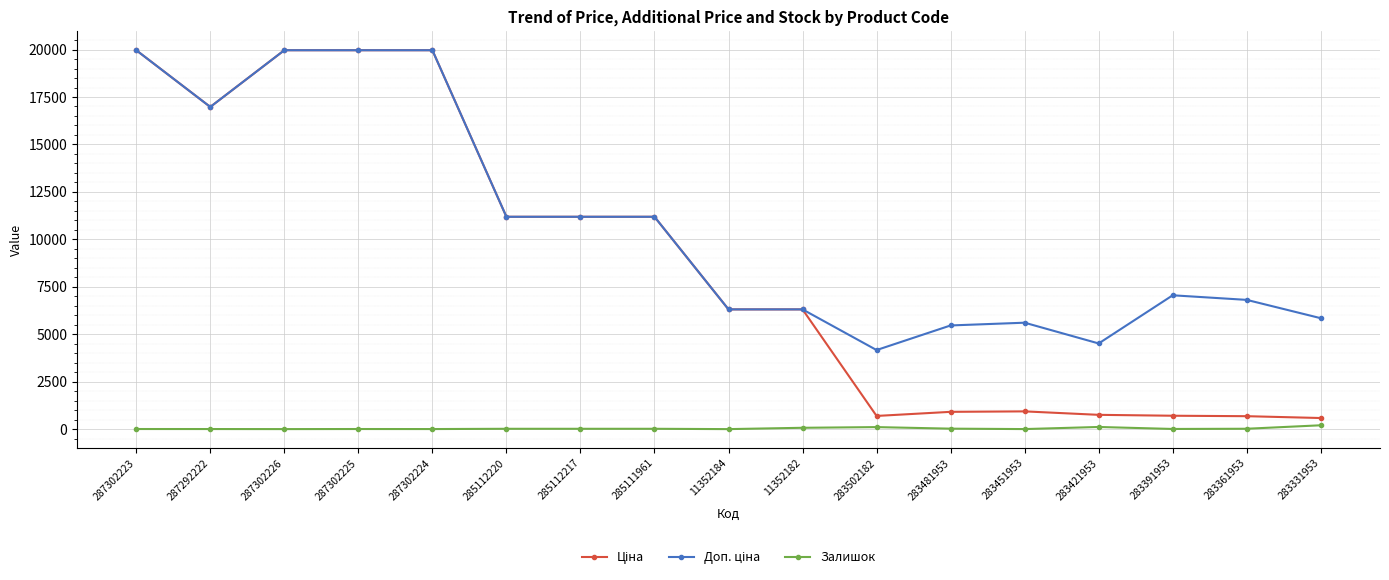

How many values in the Залишок series are below 17?

8